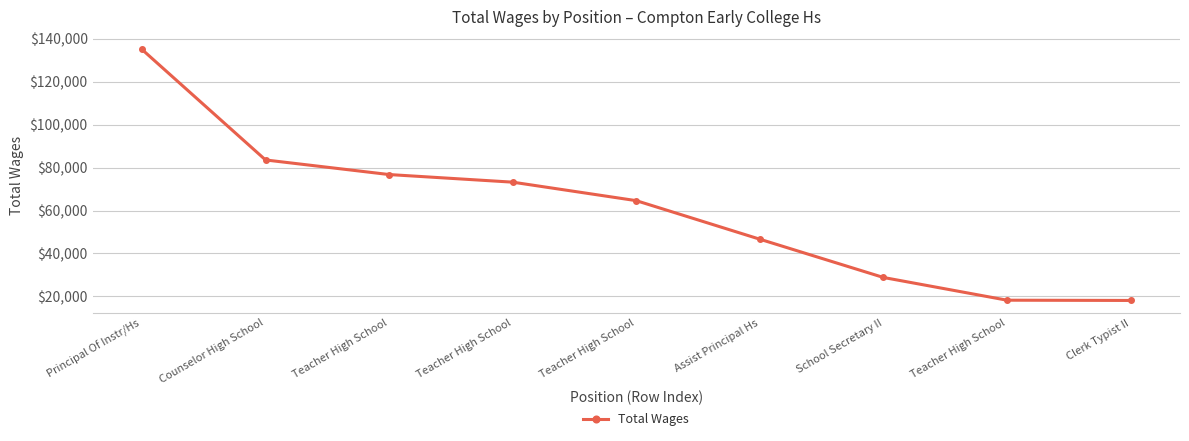

True or false: there are more than 0 points higher than both neighbors.

False